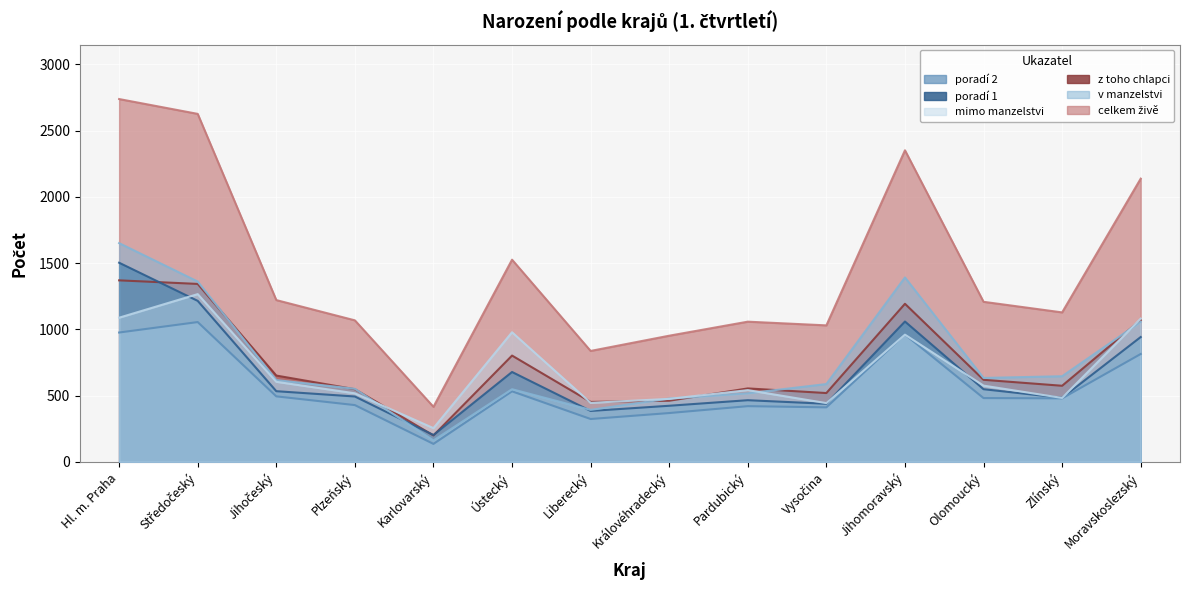

Where is the first local minimum for z toho chlapci?

Karlovarský